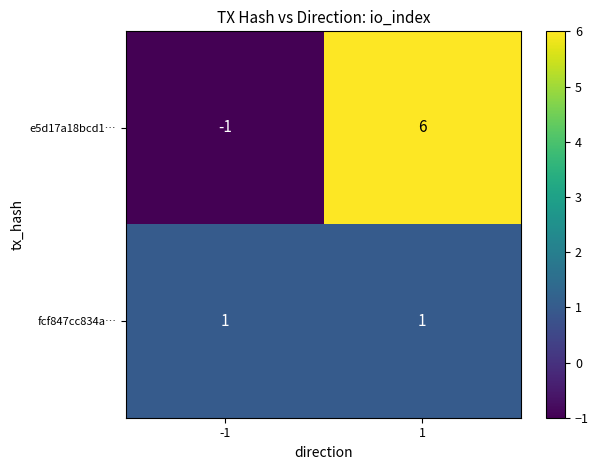

Between -1 and 1, which series saw the biggest shift?

e5d17a18bcd1…